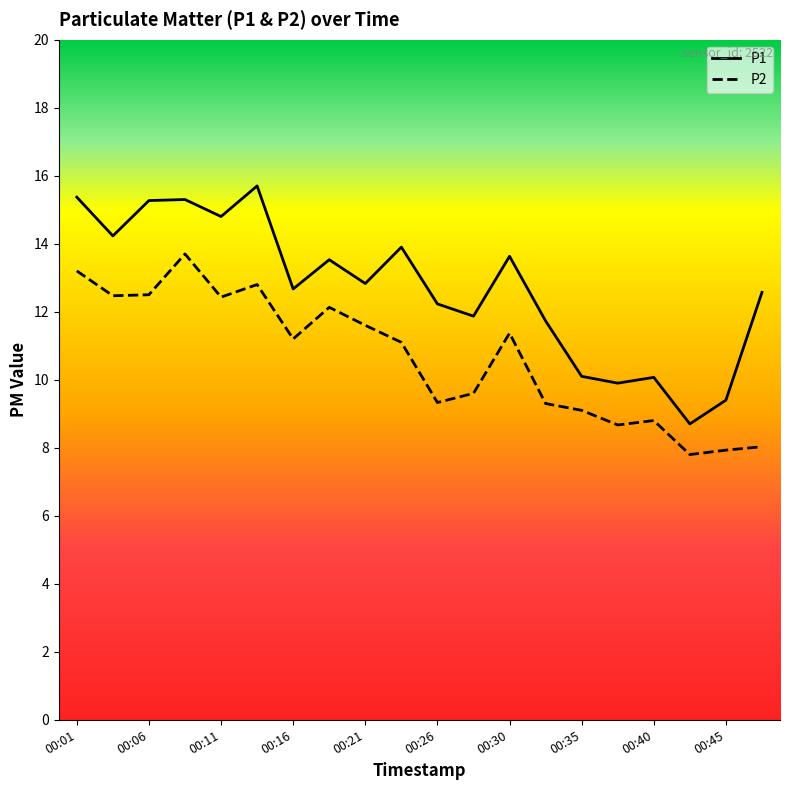

What is the difference between the maximum and minimum values in the P1 series?

7.0